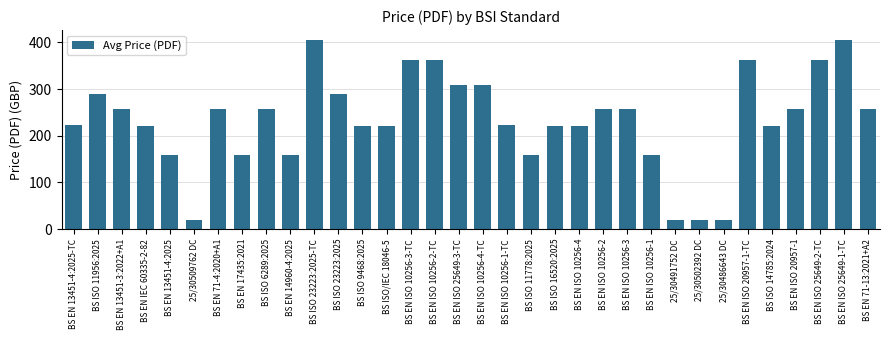

What is the difference between the maximum and minimum values?

386